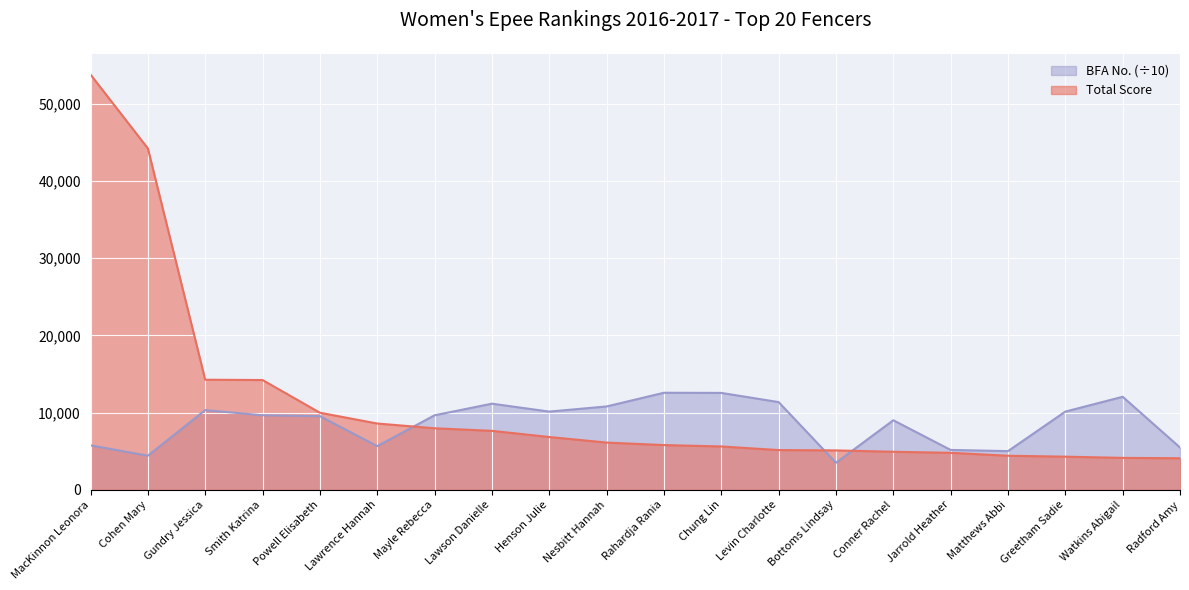

What position from the right is Rahardja Rania?

10